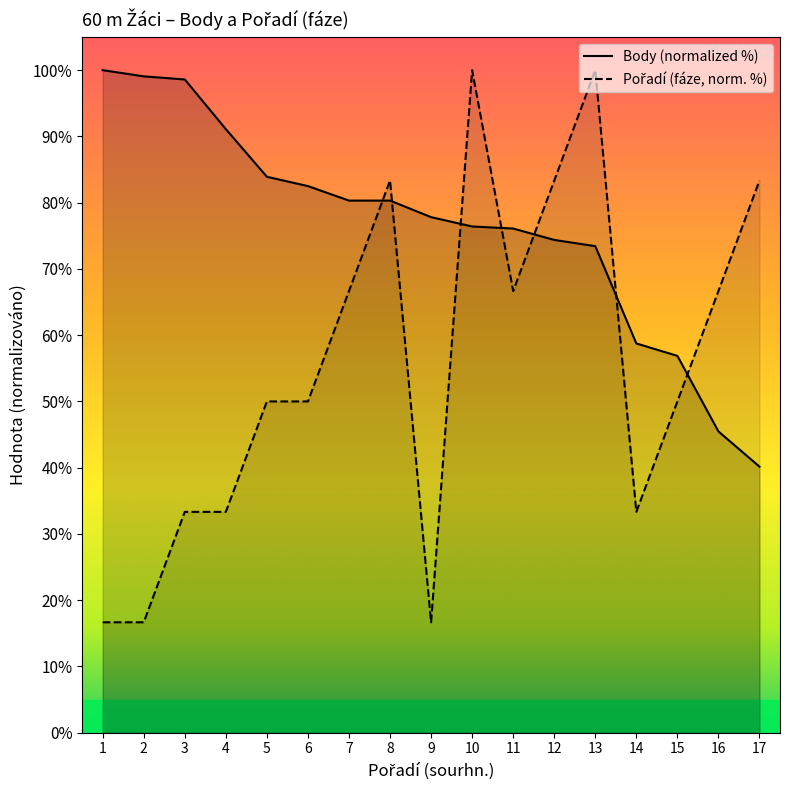

What is the greatest value displayed?

100.0